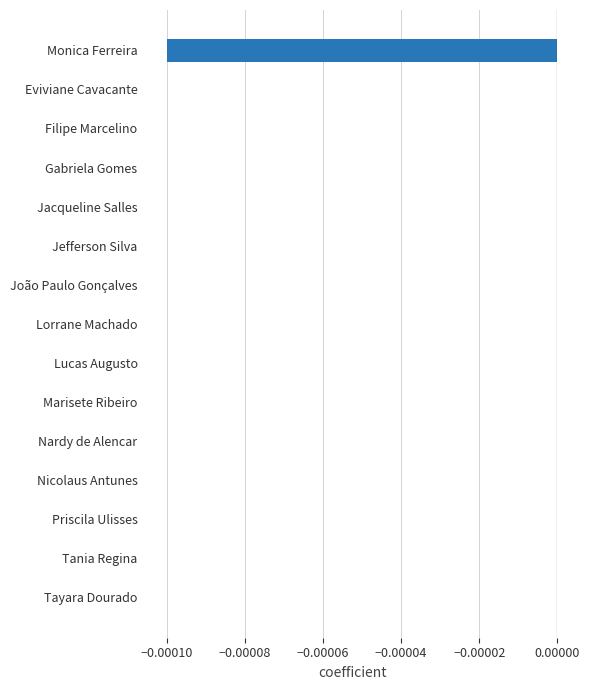

Count the number of categories in the chart.

15